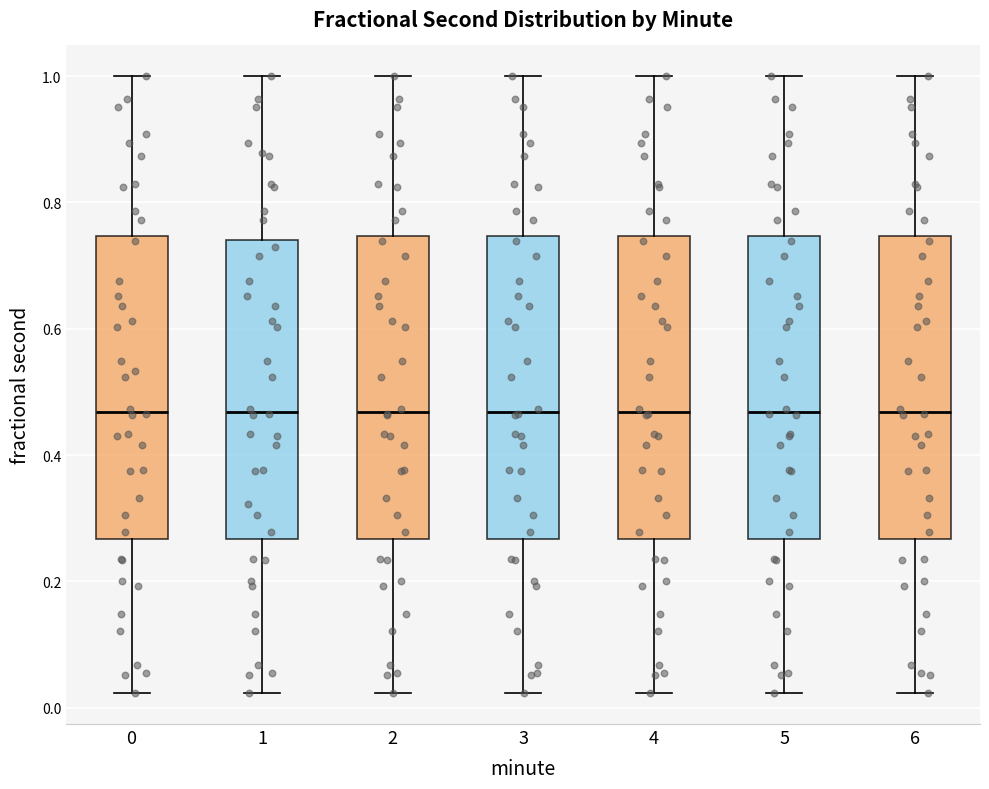

Where is the upper edge of the box at x = 6 on the y-axis? The values are not printed on the chart, so give them approximately, as read against the axis.

0.74